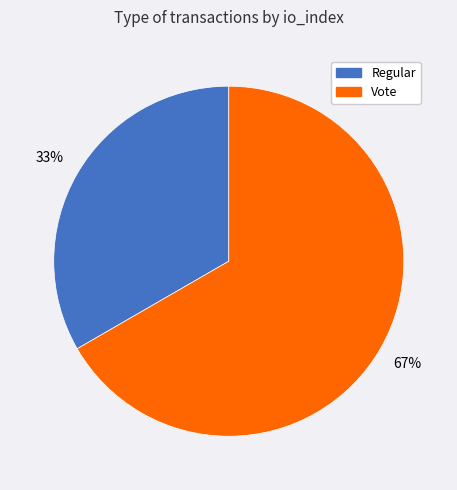

Which slice is the largest?

Vote